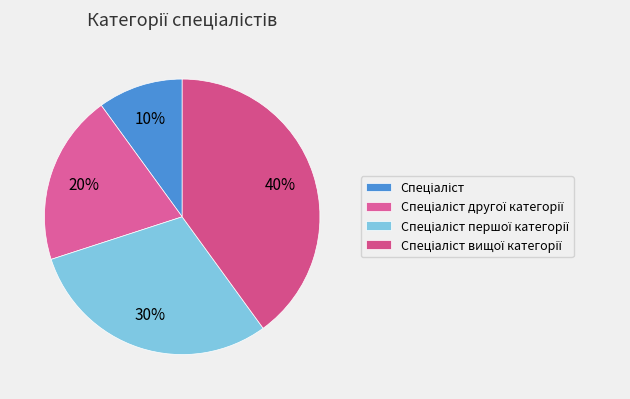

How many slices are in this pie chart?

4